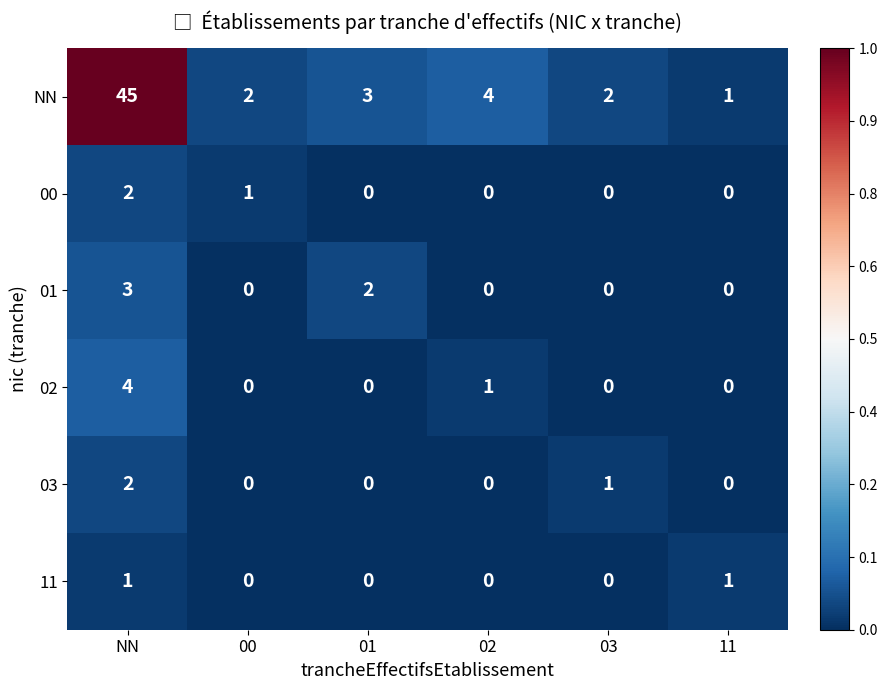

Which label corresponds to the largest value in the chart?

NN